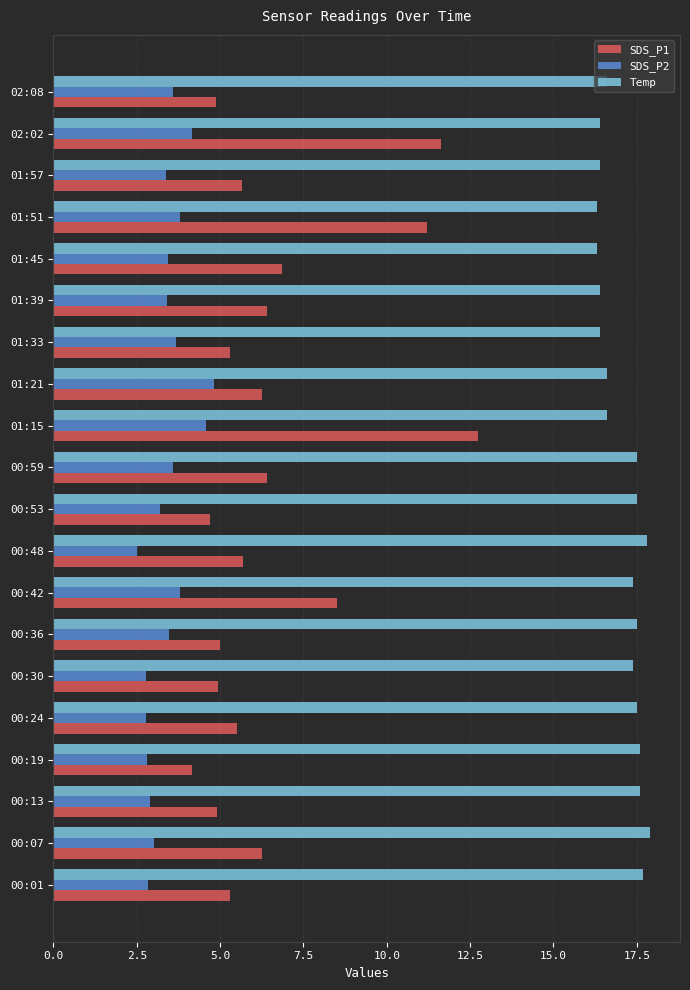

At 01:57, list the series in order from smallest to largest.

SDS_P2, SDS_P1, Temp